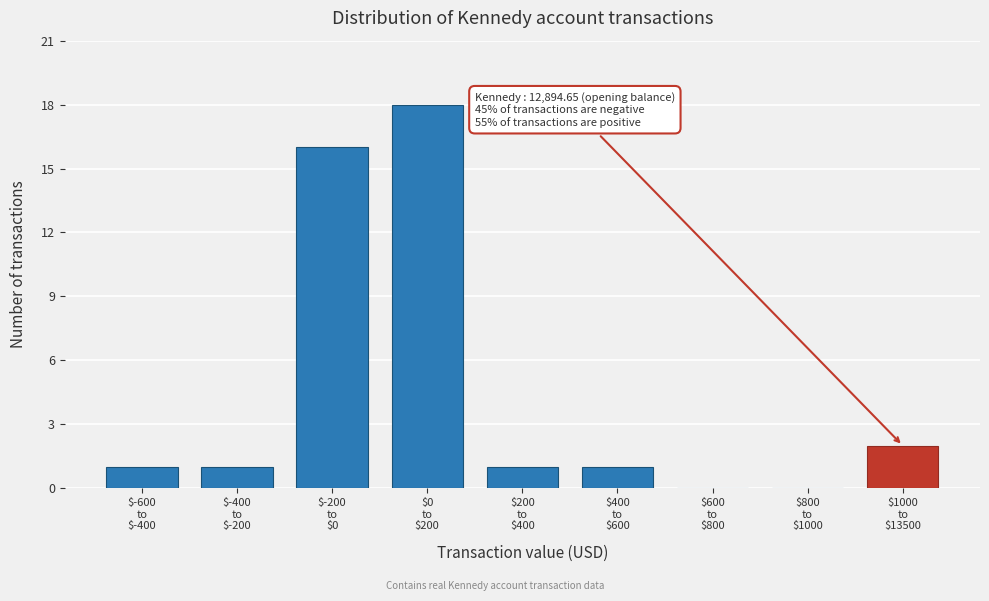

What is the greatest value displayed?

18